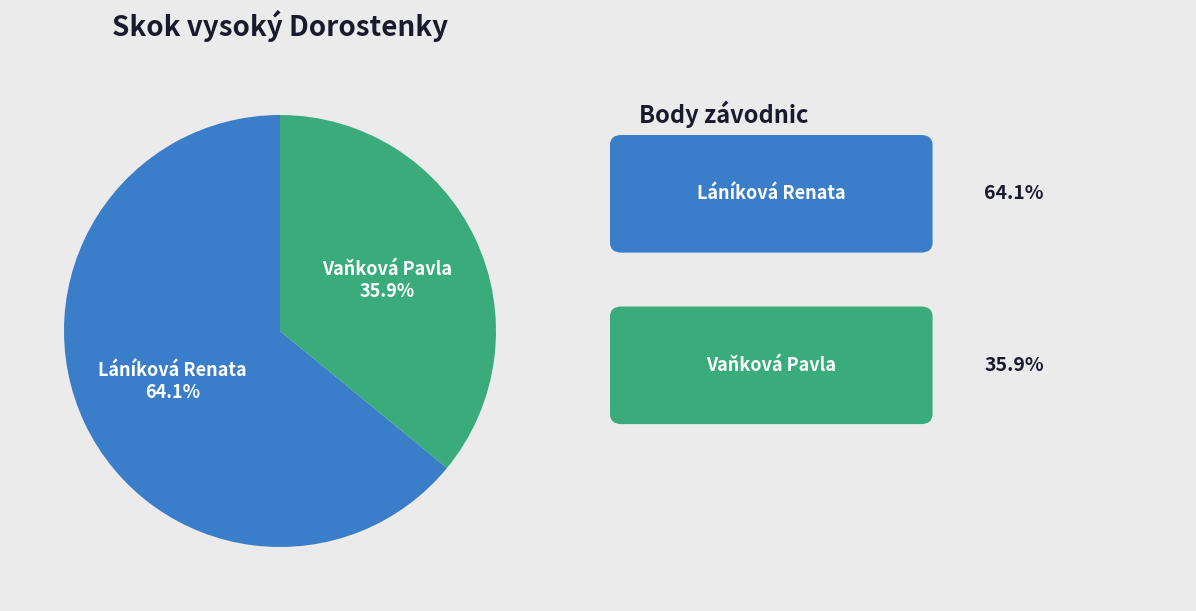

Approximately how many times larger is the value at Láníková Renata compared to Vaňková Pavla?

1.8